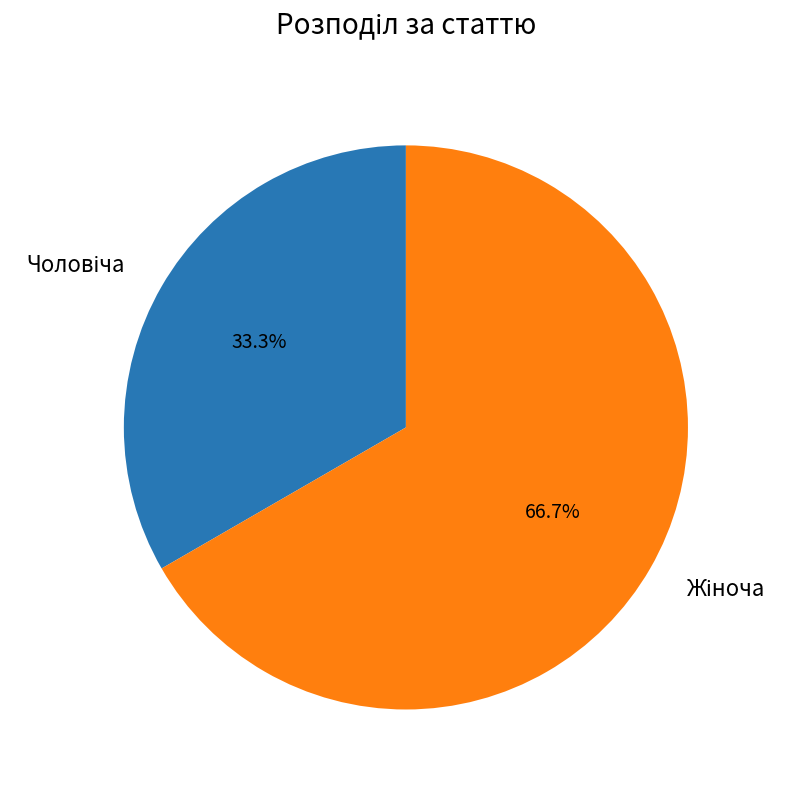

How many segments does this pie chart have?

2